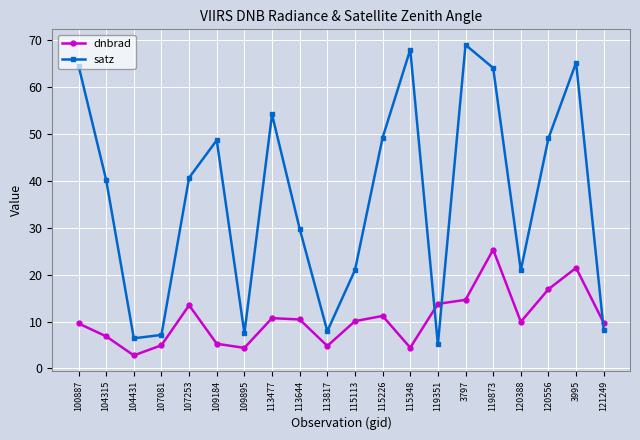

Between 109895 and 3797, which series saw the biggest shift?

satz